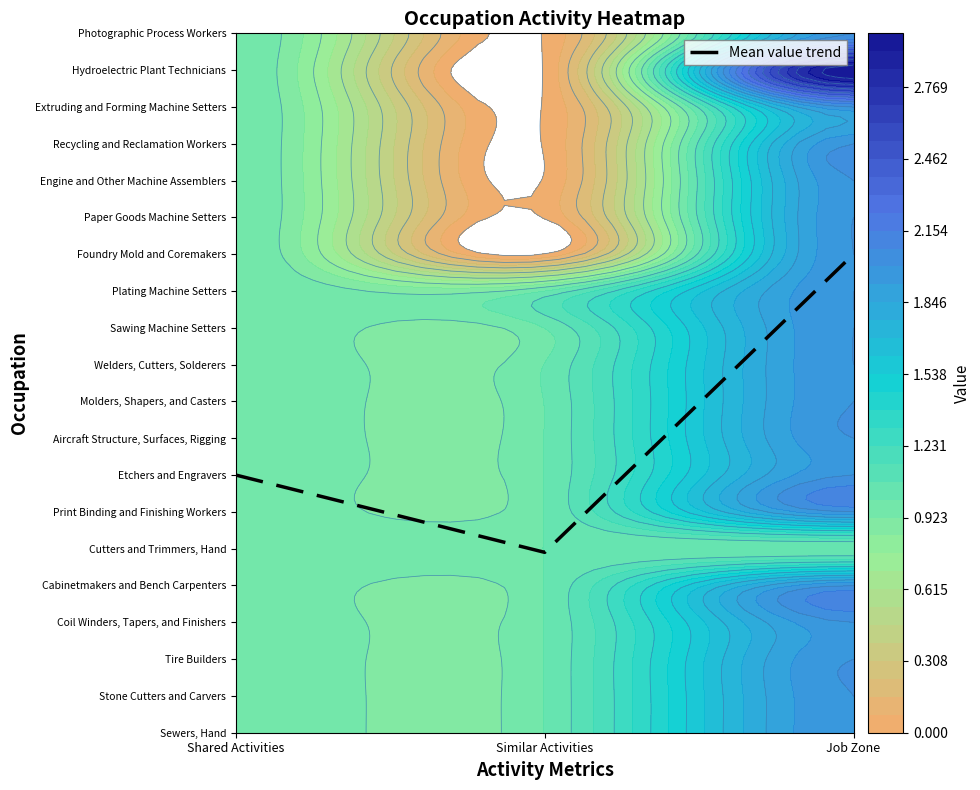

True or false: the data shows 4.5 at Shared Activities.

False